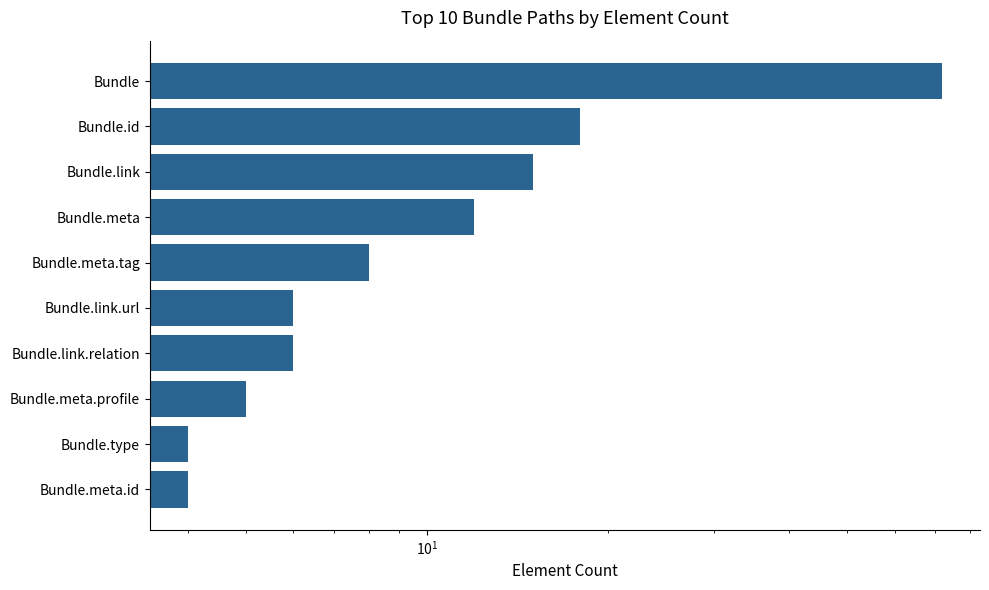

Reading left to right, what are all the values shown in this chart?

72	18	15	12	8	6	6	5	4	4